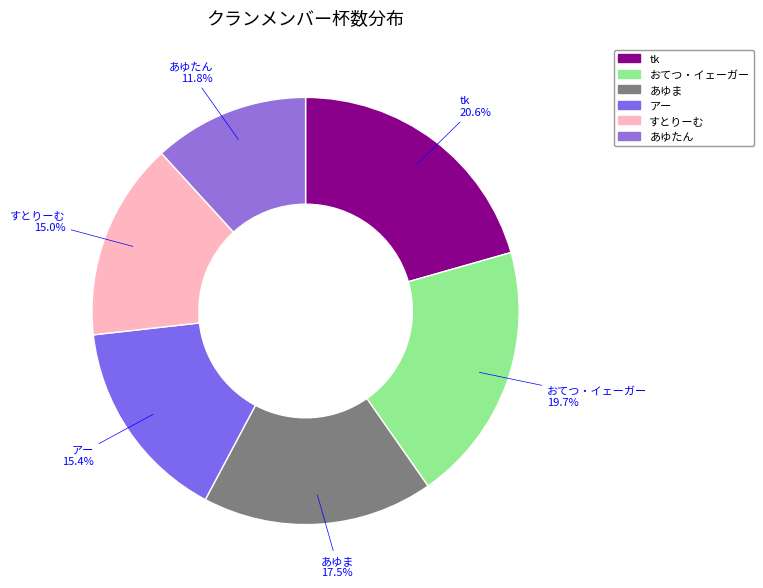

Is there any slice that represents more than half of the pie?

No